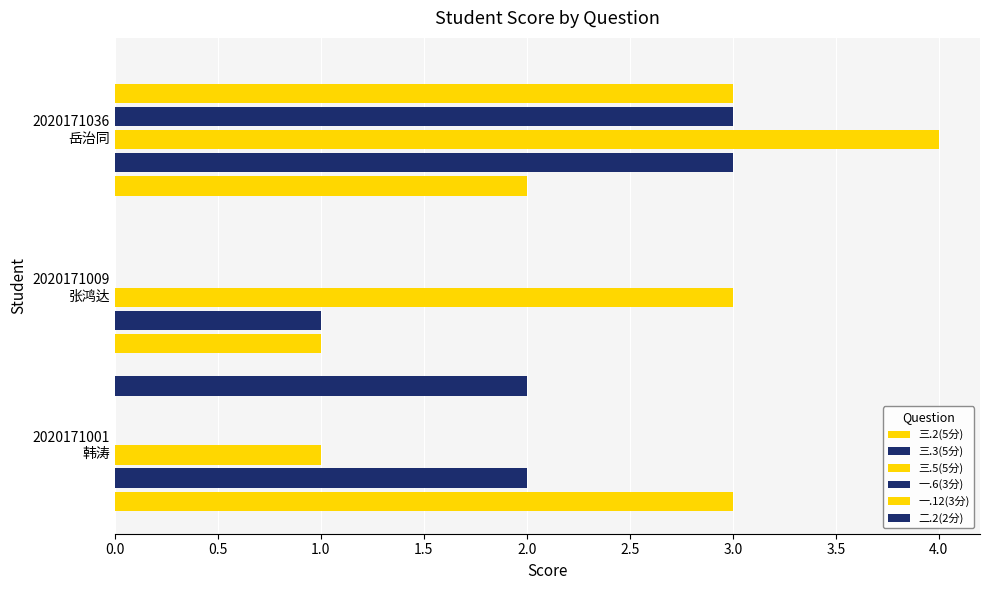

How many 三.3(5分) values are between 1 and 3?

3